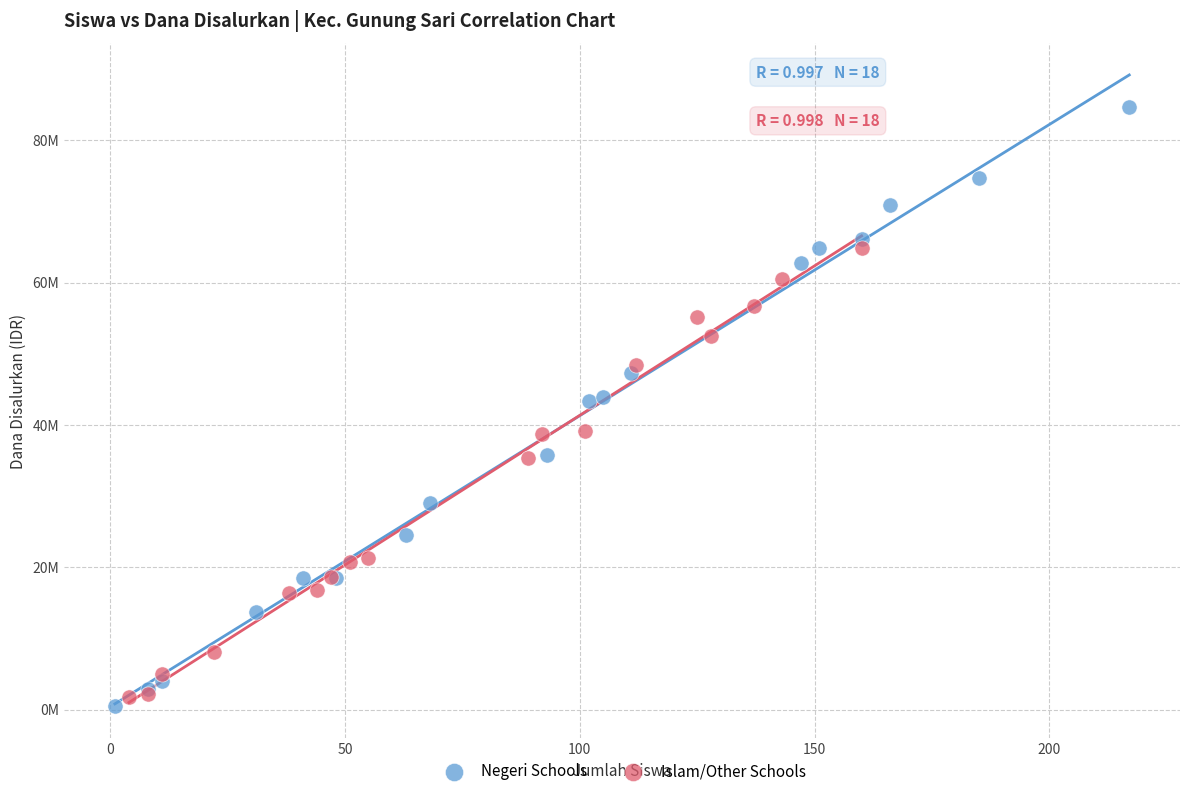

Which series contains the highest Y value?

Negeri Schools